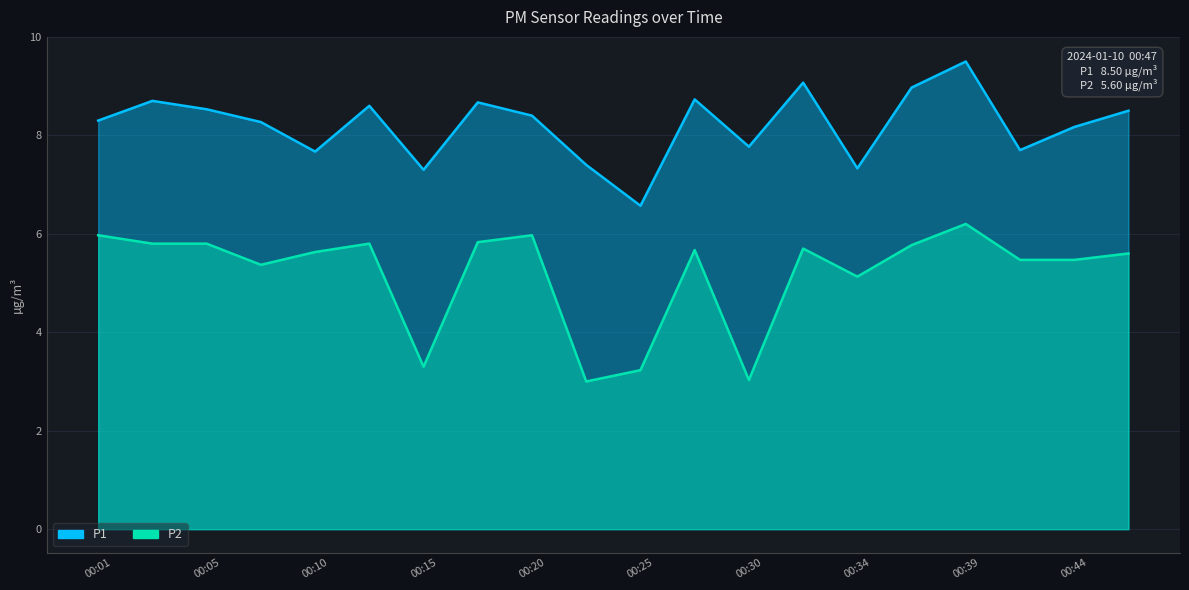

True or false: P1 and P2 intersect in this chart.

False